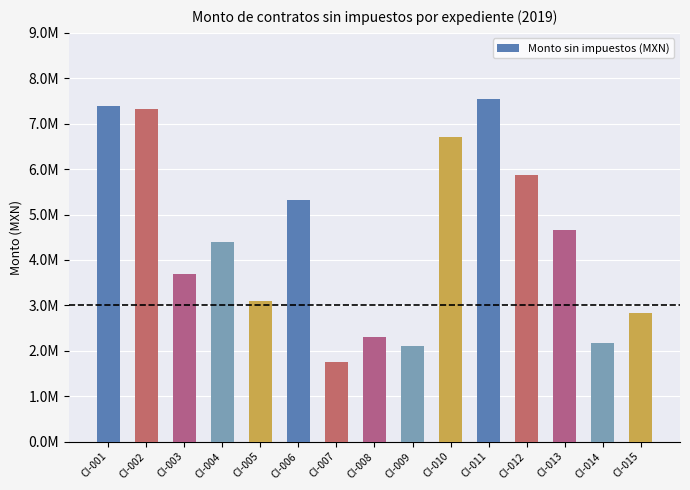

Does the chart contain stacked bars?

No